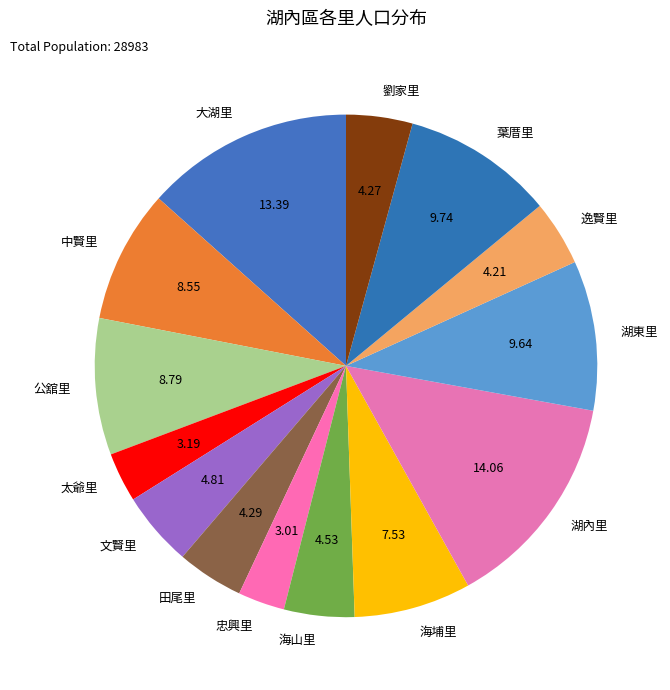

What is the largest slice in the pie chart?

湖內里